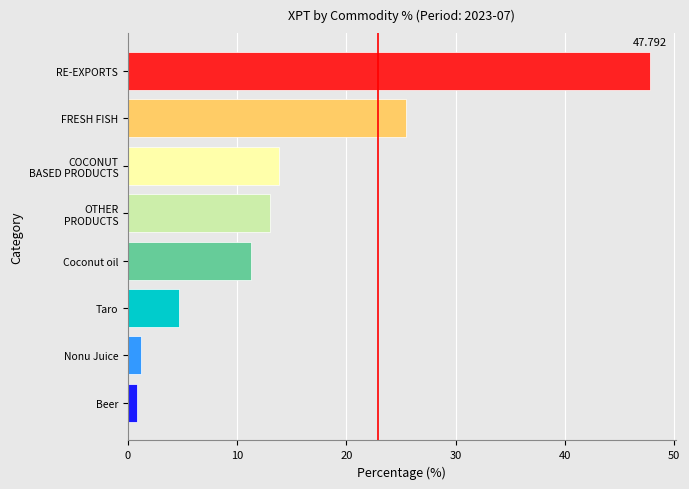

Between Coconut oil and RE-EXPORTS, which is larger?

RE-EXPORTS